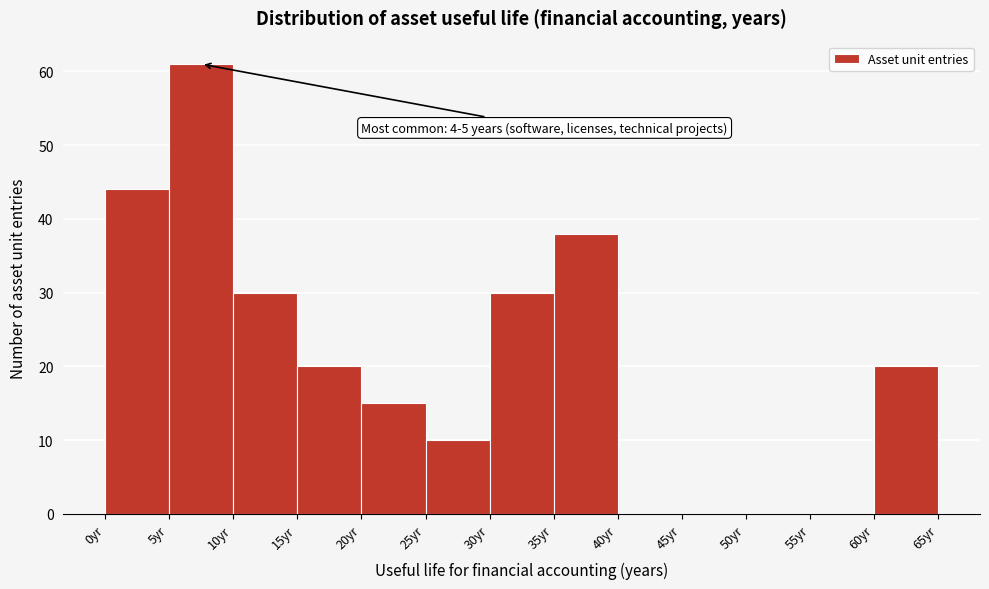

Which range on the x-axis has the tallest bar?

5 to 10